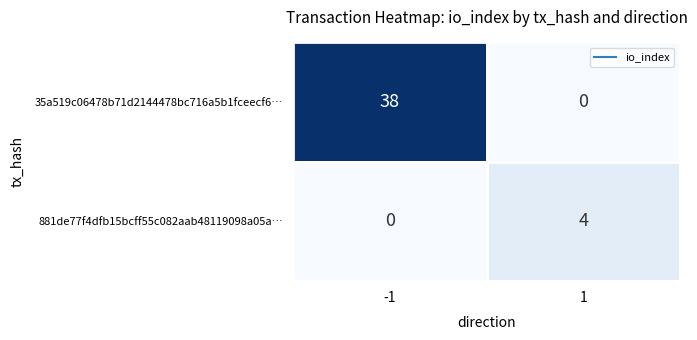

How many values in the 881de77f4dfb15bcff55c082aab48119098a05a… series are below 4?

1